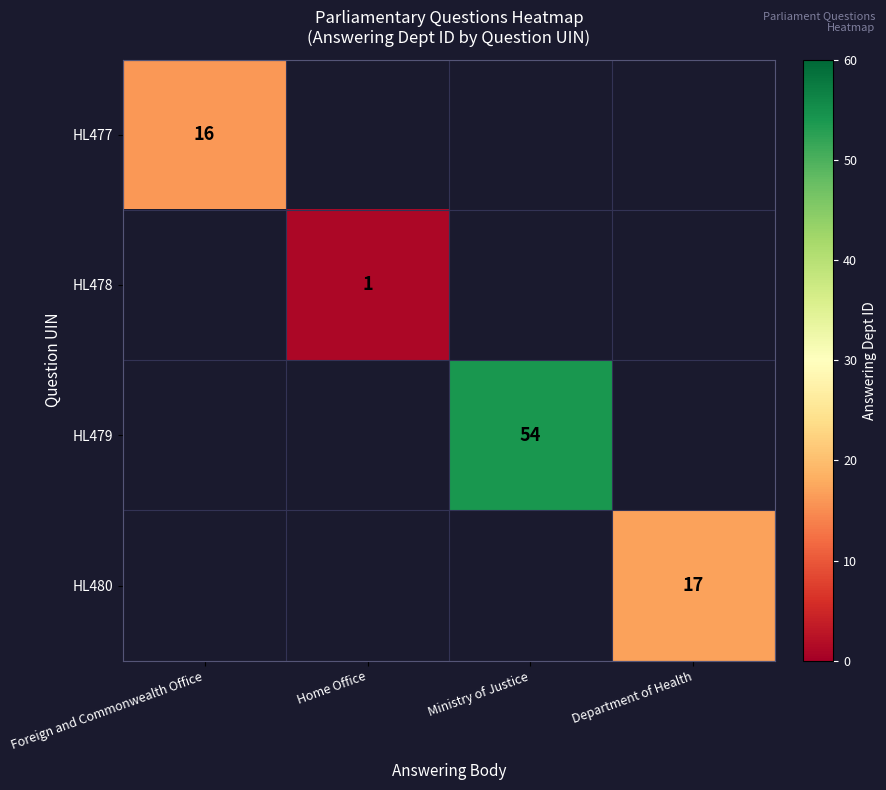

Which has a higher value, Home Office or Ministry of Justice?

Ministry of Justice